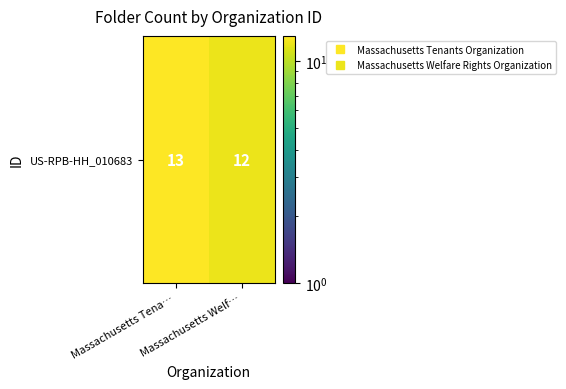

What is the smallest value displayed?

12